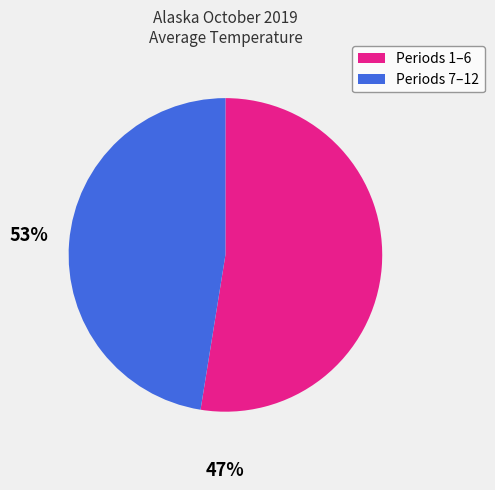

How many slices are in this pie chart?

2